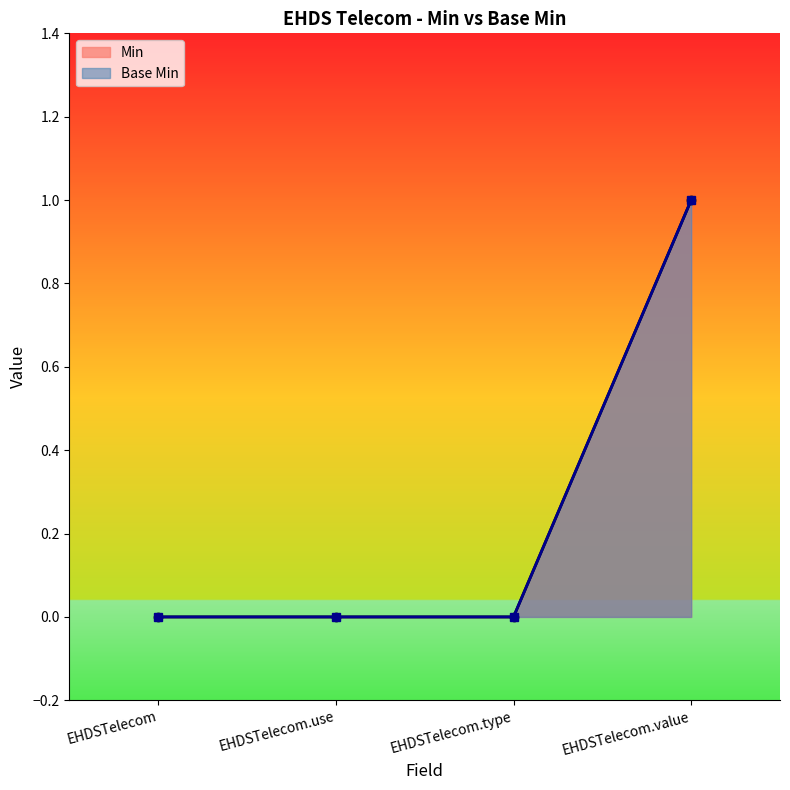

Reading left to right, what are all the values shown in this chart?

Min: EHDSTelecom=0	EHDSTelecom.use=0	EHDSTelecom.type=0	EHDSTelecom.value=1
Base Min: EHDSTelecom=0	EHDSTelecom.use=0	EHDSTelecom.type=0	EHDSTelecom.value=1